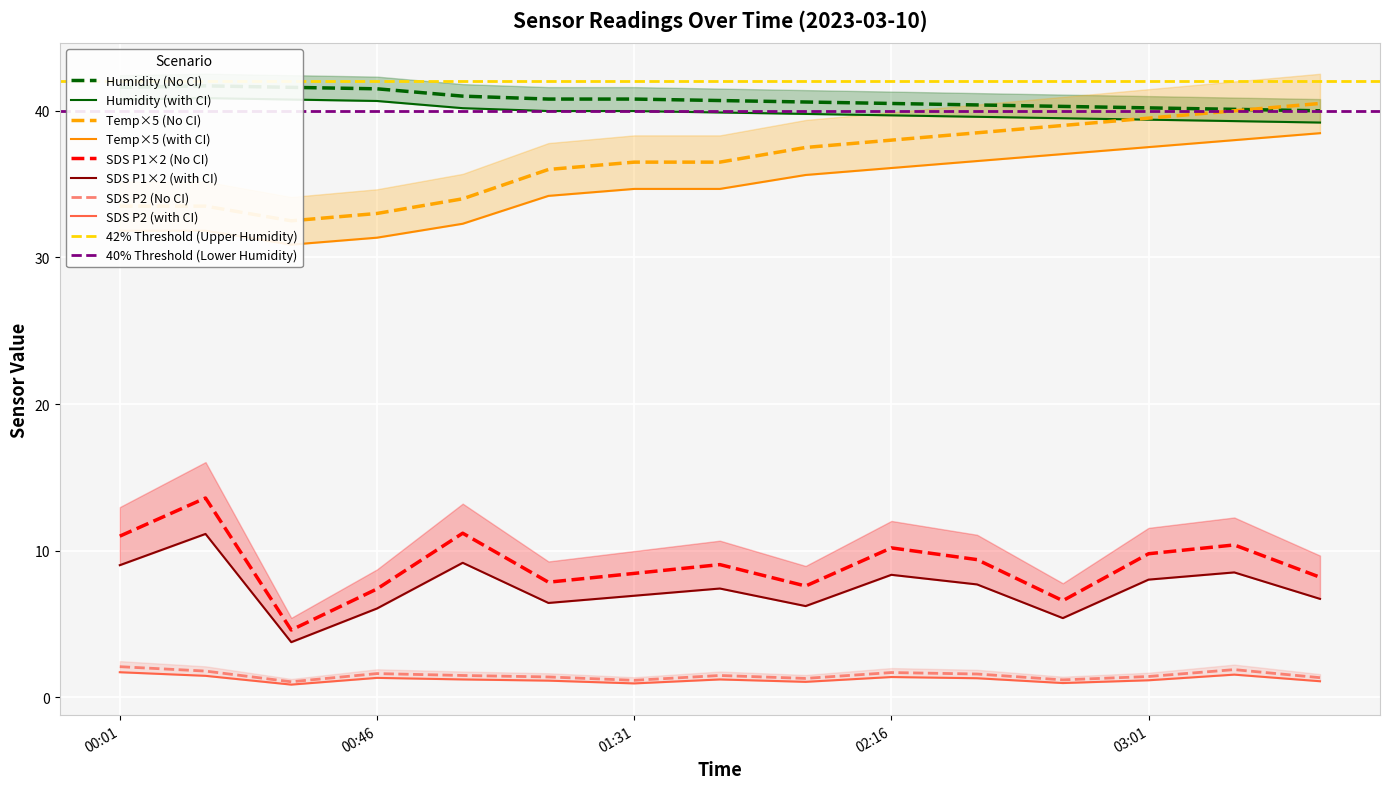

What is the minimum value for SDS P1×2 (No CI)?

4.6